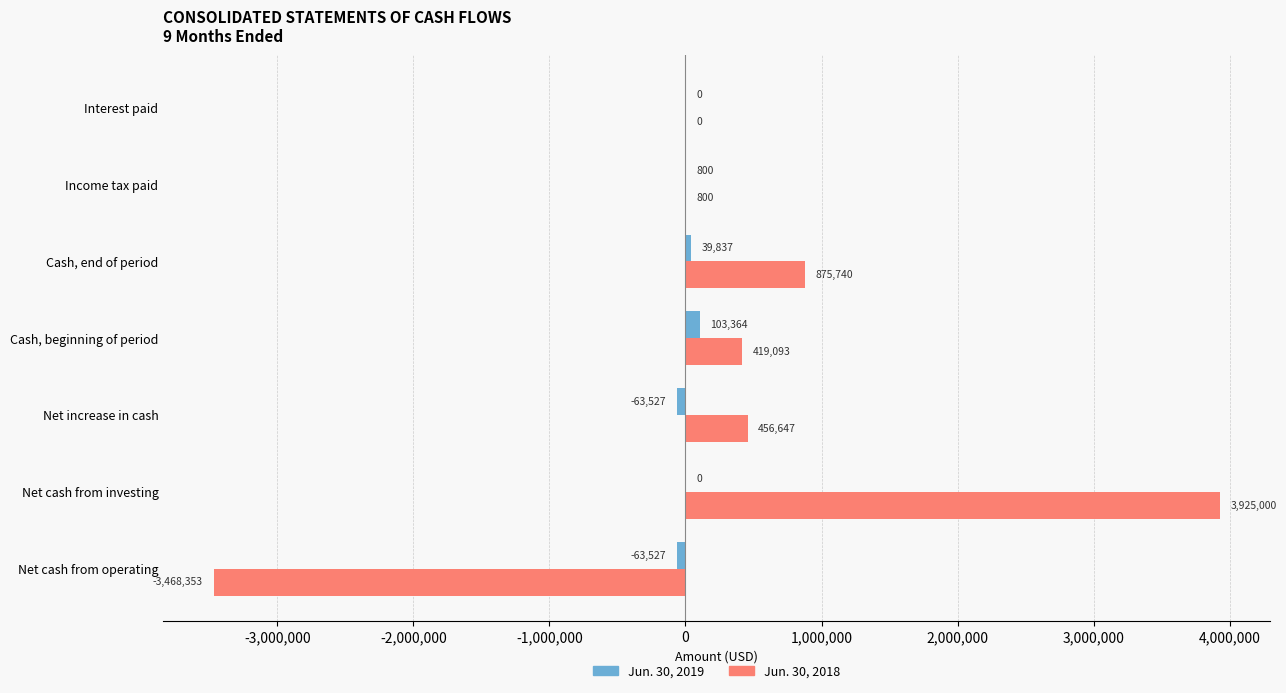

Which series changed the most between Net cash from operating and Income tax paid?

Jun. 30, 2018